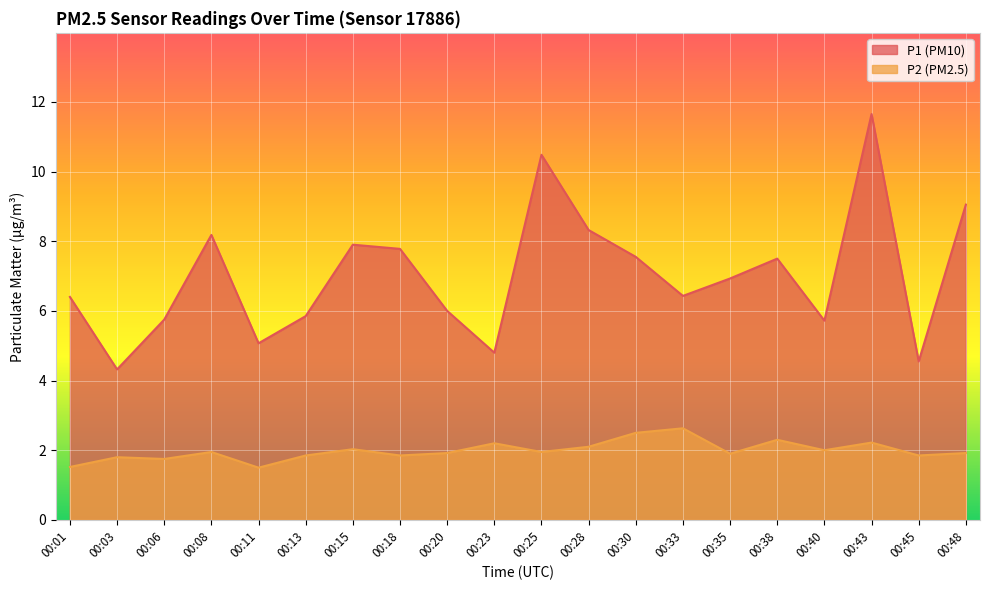

What is the difference between the second highest and minimum values in the P2 series?

1.0